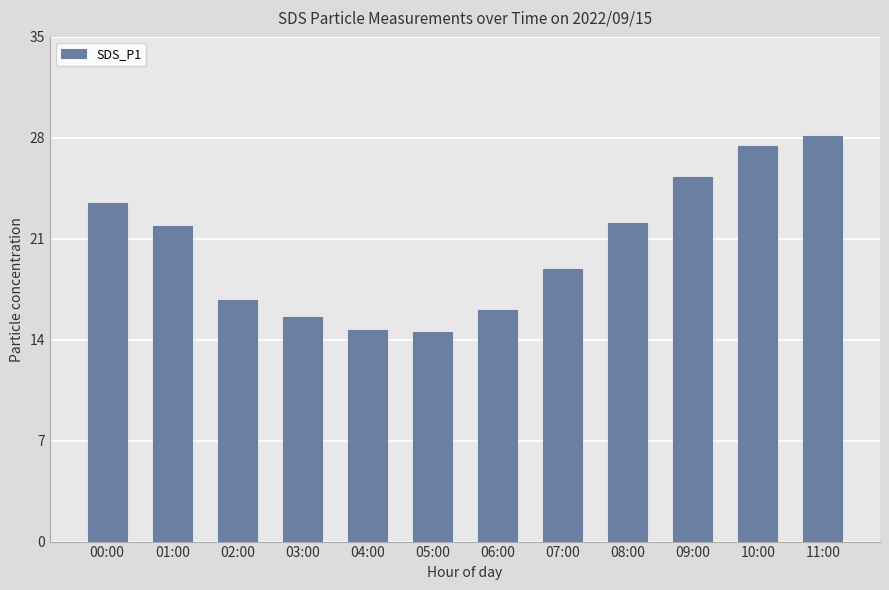

What is the sum of the values at 10:00 and 04:00?

42.1